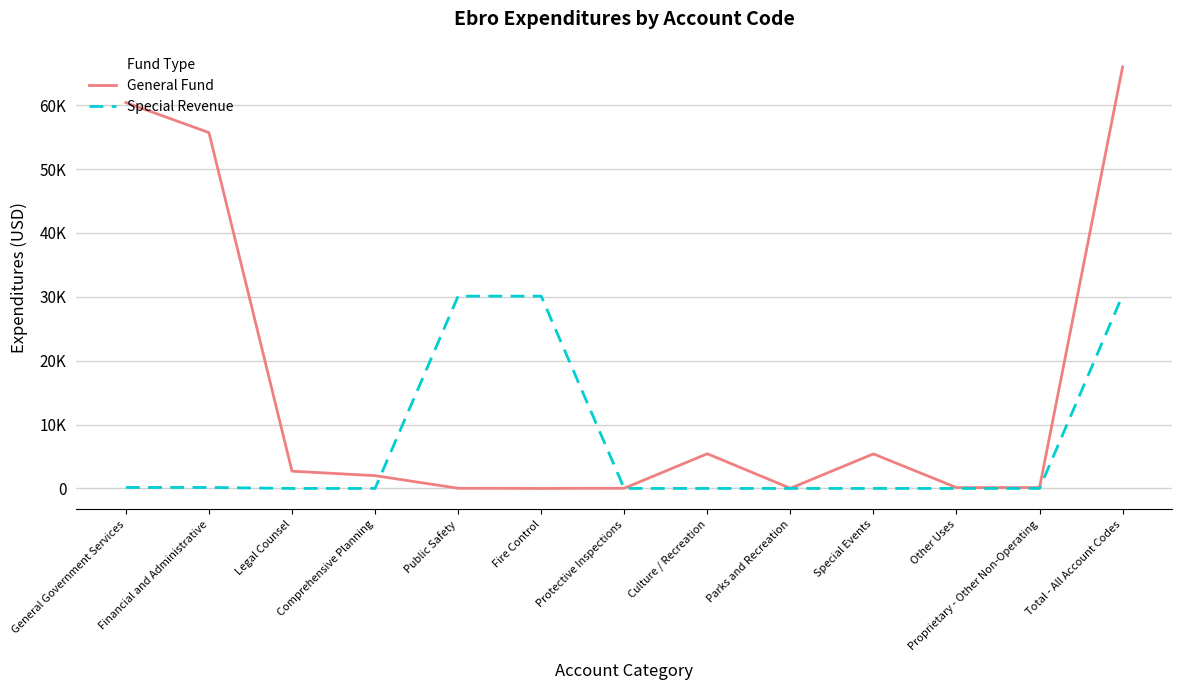

Does the chart display data point markers on the line(s)?

No